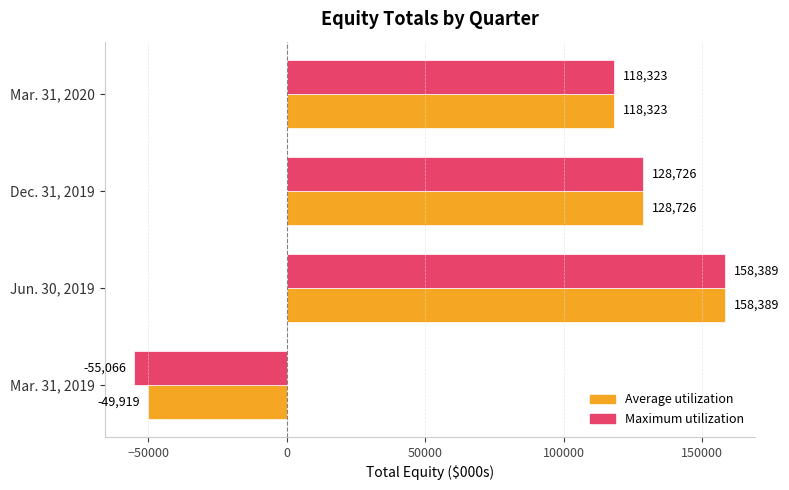

The value of Maximum utilization at Mar. 31, 2019 is -28195. True or false?

False